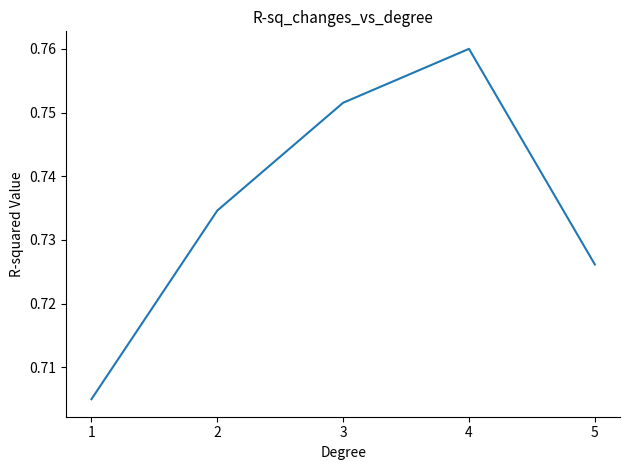

The chart shows a value of 0.4 at 3. True or false?

False